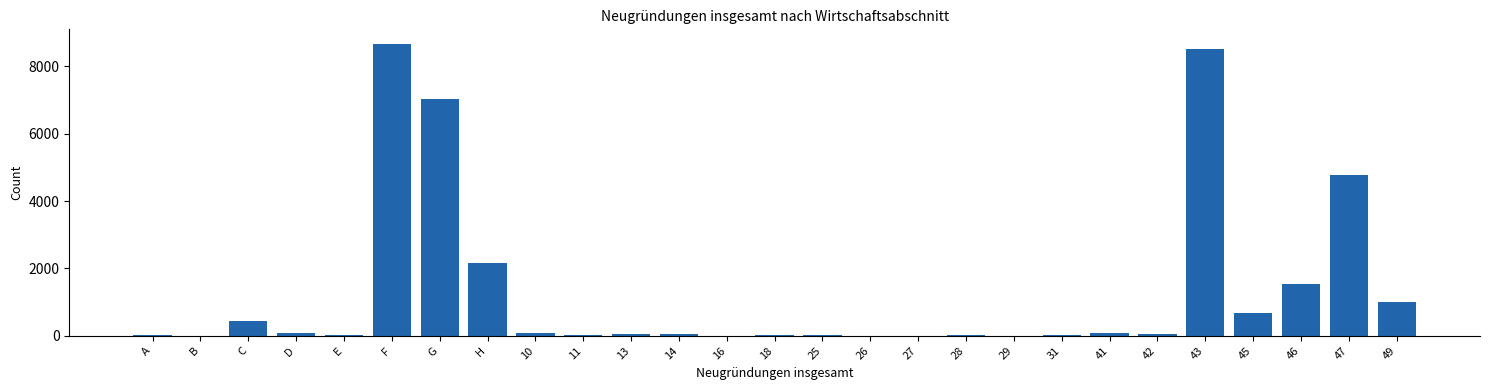

The chart shows a value of 934 at H. True or false?

False